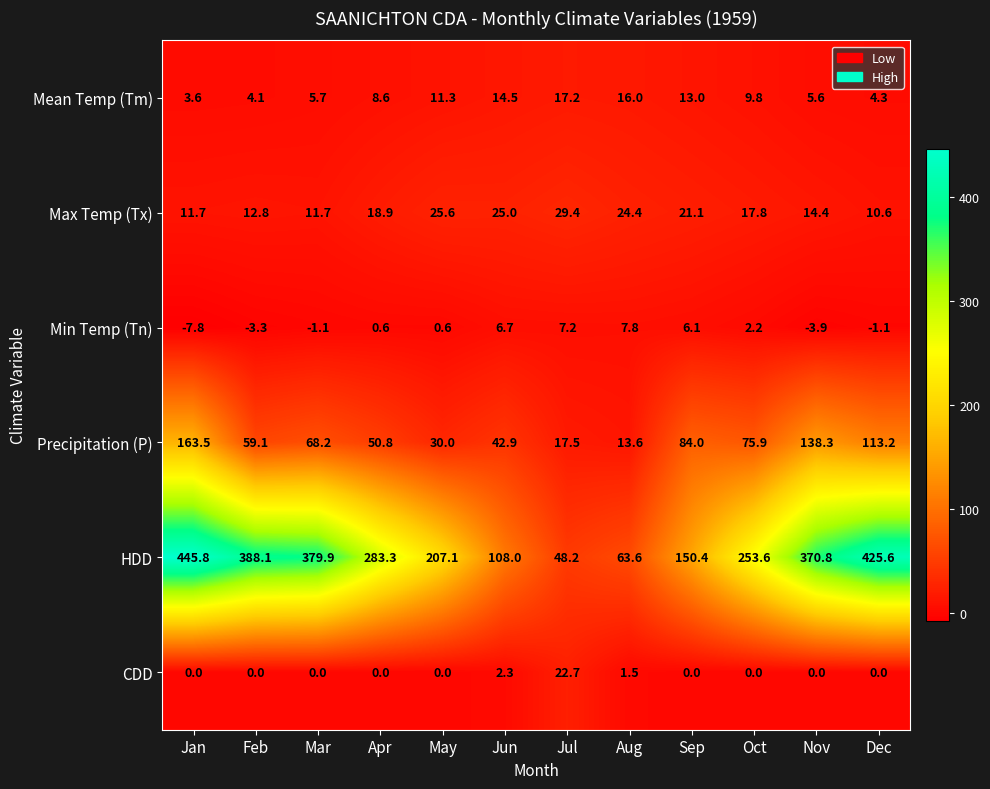

What is the difference between the maximum and minimum values in the Precipitation (P) series?

149.9